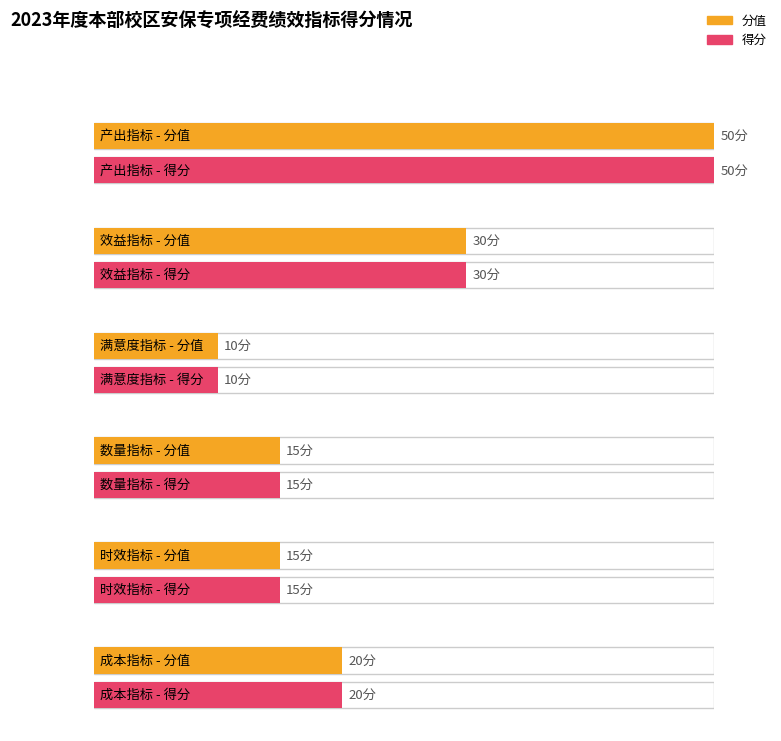

At 得分, list the series in order from smallest to largest.

满意度指标, 数量指标, 时效指标, 成本指标, 效益指标, 产出指标